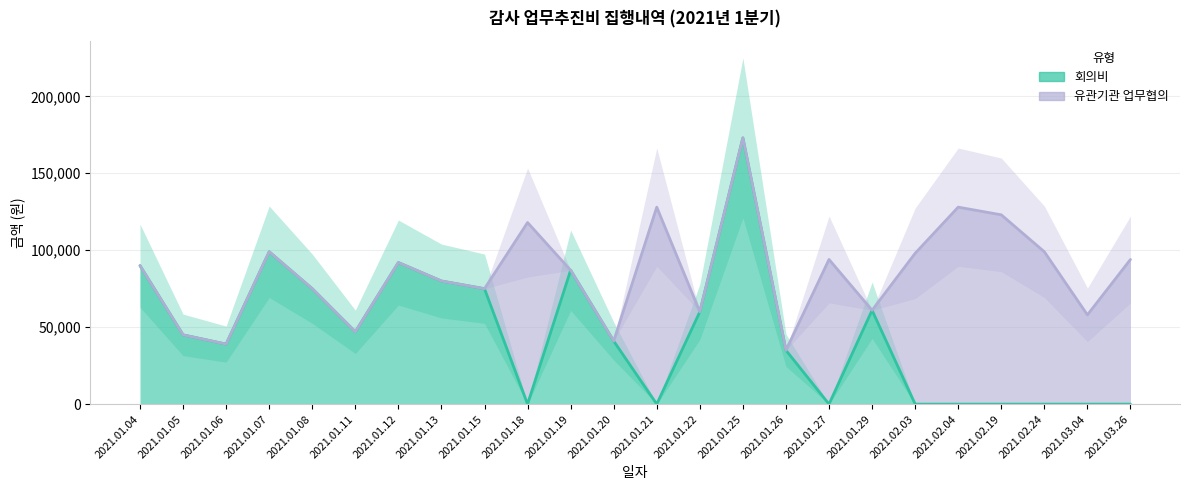

What is the difference between the second highest and minimum values?

99000